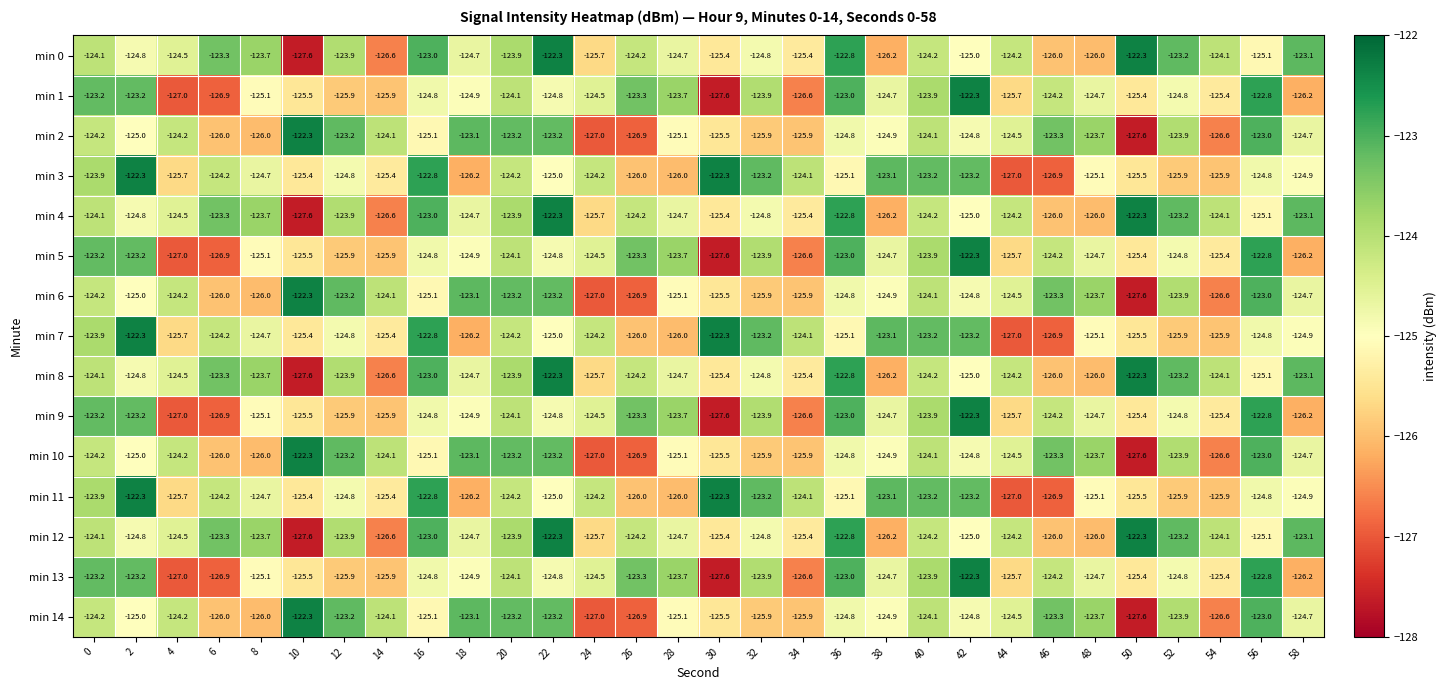

True or false: min 12 has a value of -68.1 at 6.

False